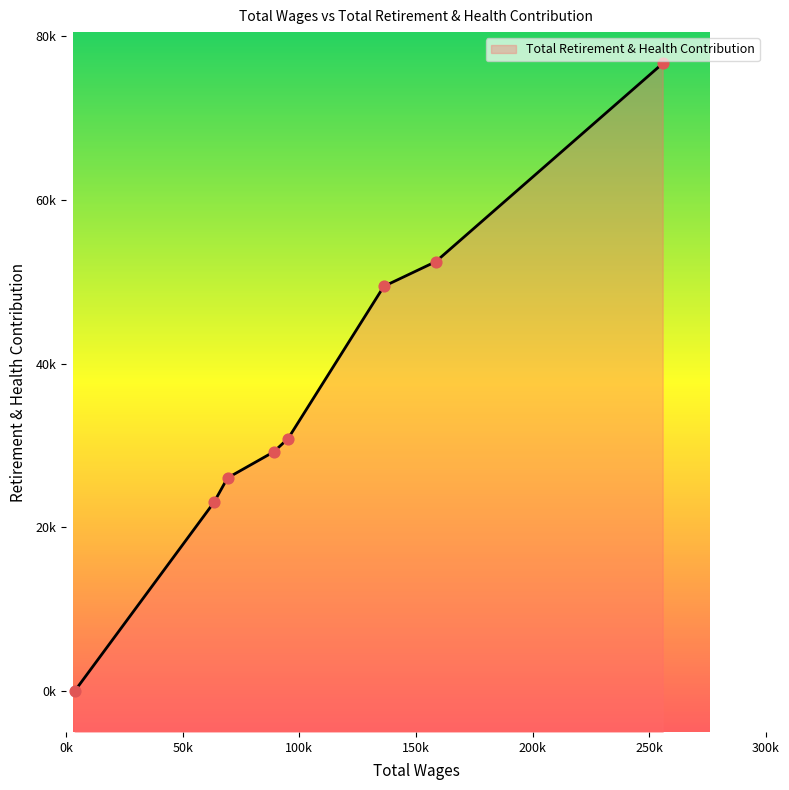

What is the change in value from 89006.0 to 3767.0?

-29227